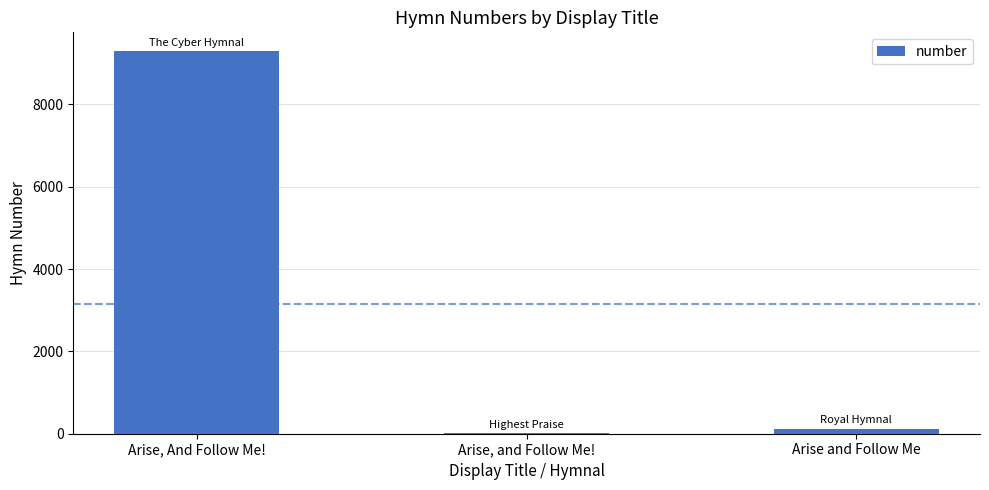

Where is the data nearest to the value 4652?

Arise and Follow Me